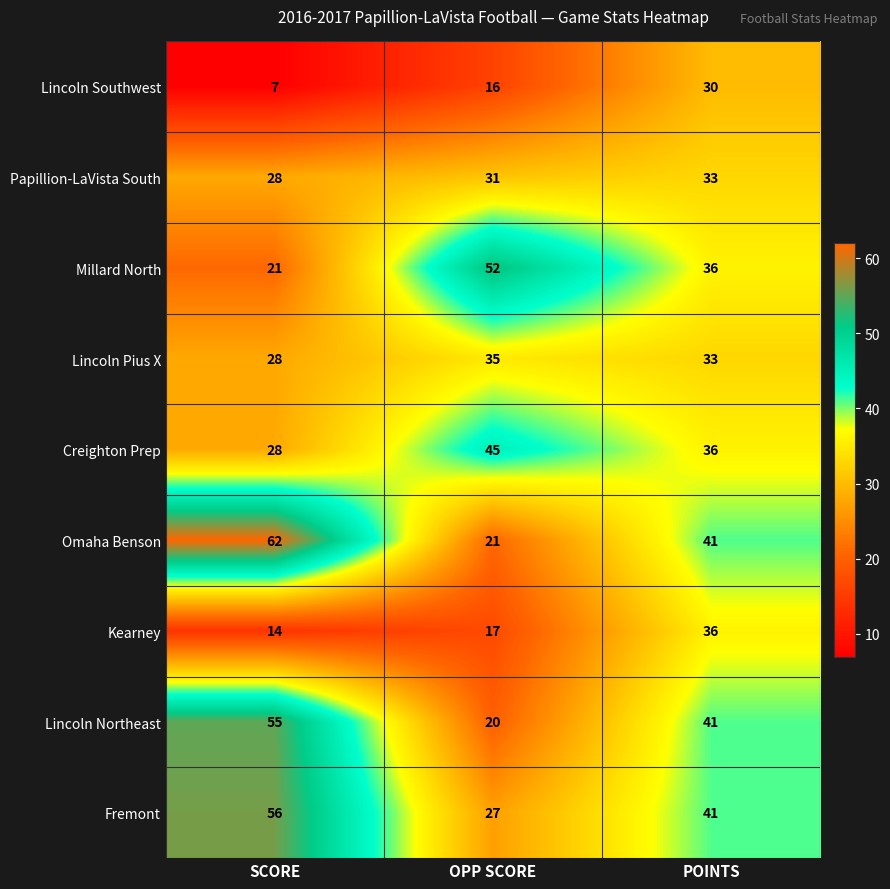

What is the difference between the Lincoln Northeast values at POINTS and OPP SCORE?

21